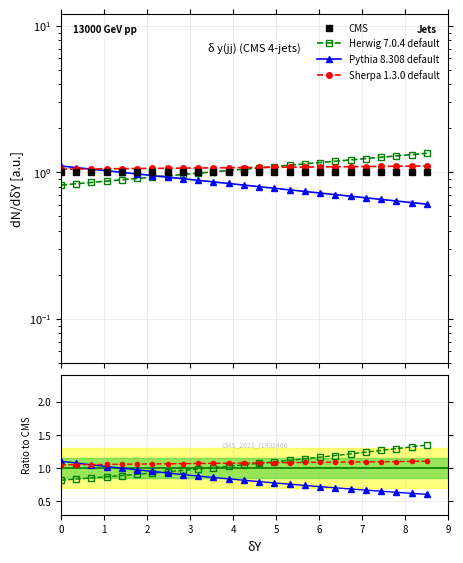

Count the Sherpa 1.3.0 default values in the range 1 to 2.

25